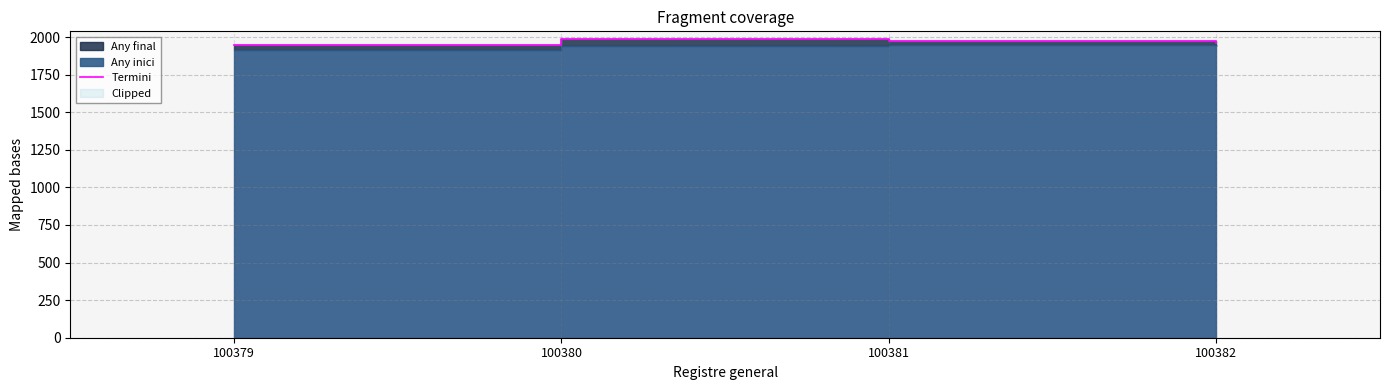

List the labels in order of value, smallest first.

100379, 100382, 100381, 100380